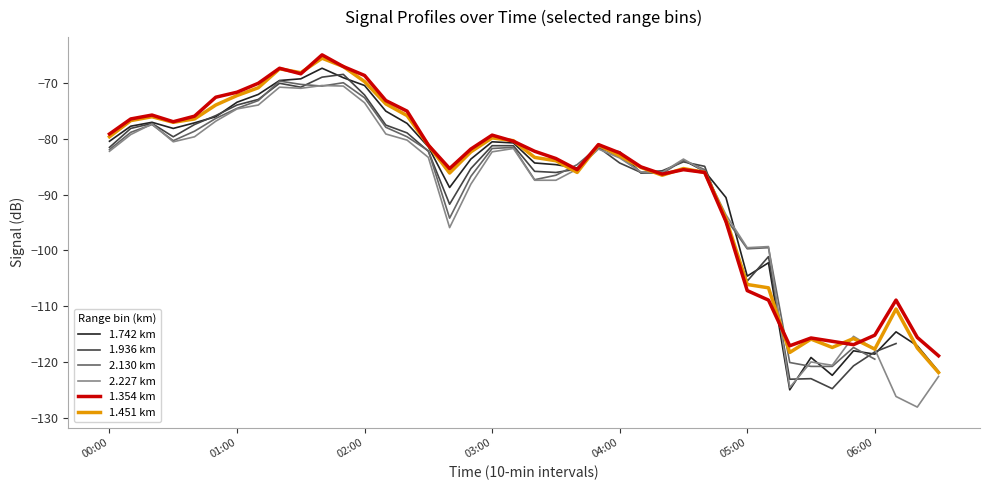

What is the label of the 11th point from the left?

10